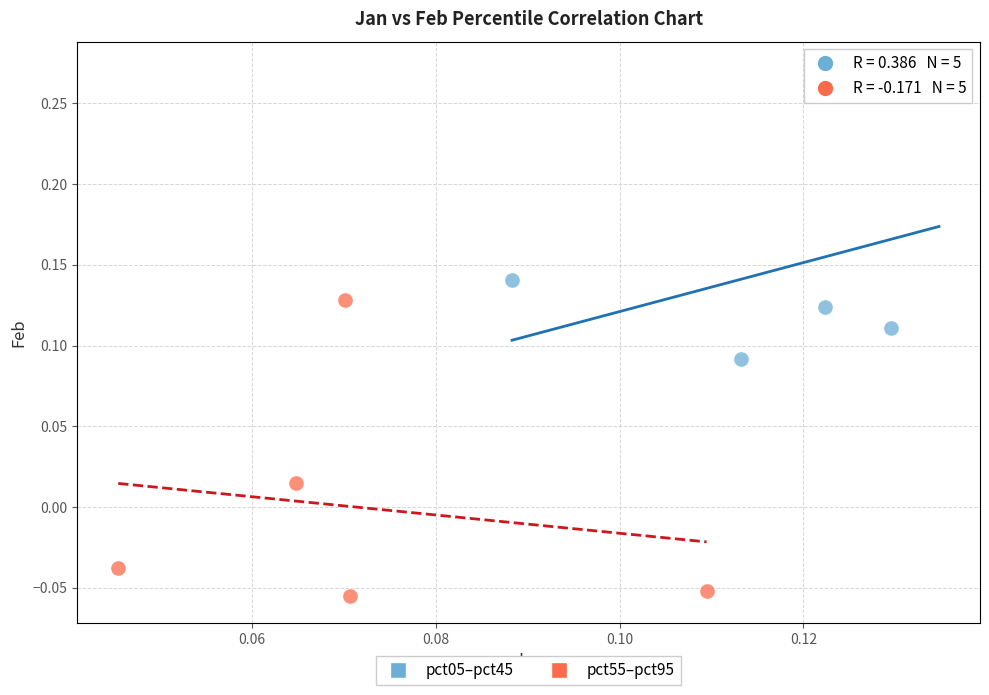

Which series contains the lowest Y value?

pct55–pct95